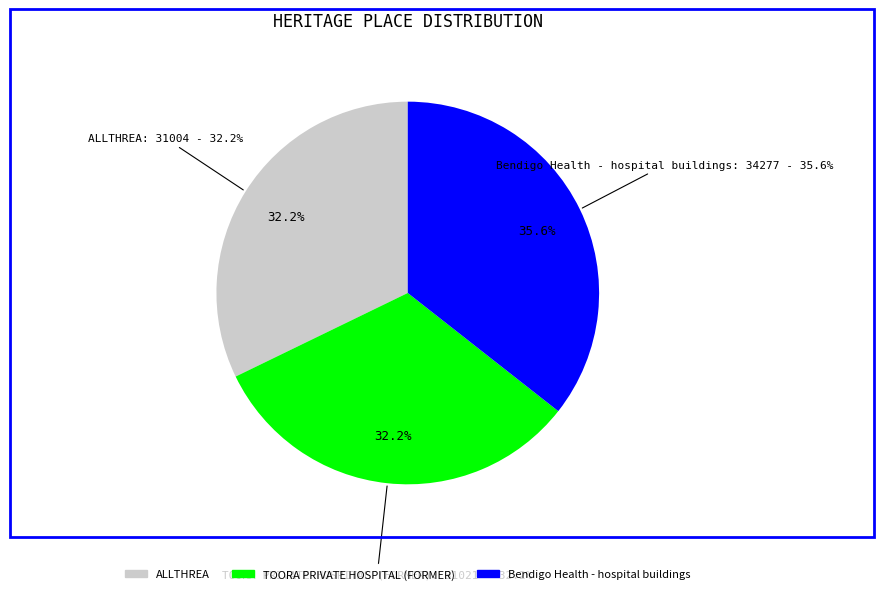

To the nearest percent, what is the difference between the largest and smallest slice percentages?

3%